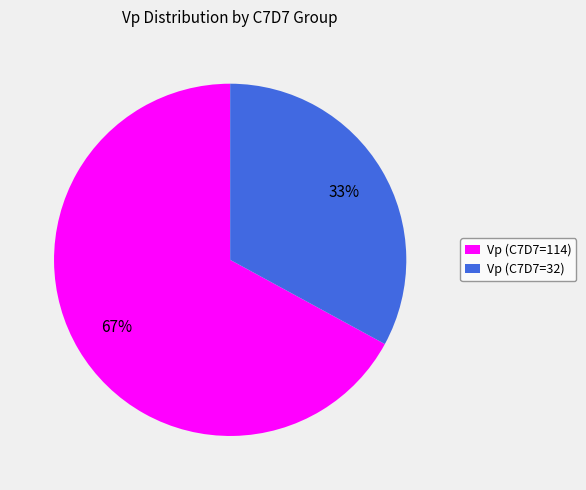

Rank the categories by value from highest to lowest.

Vp (C7D7=114), Vp (C7D7=32)